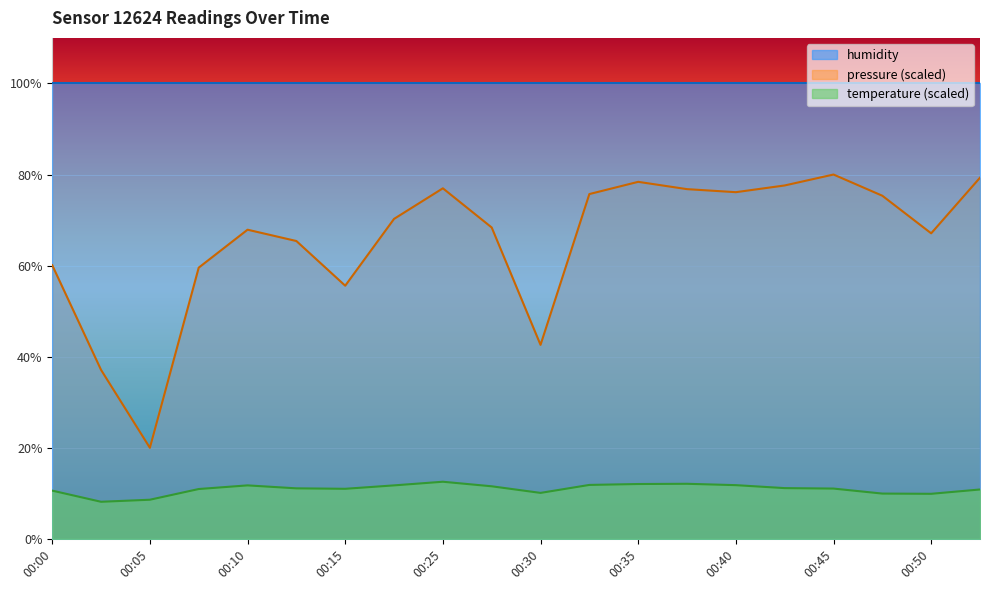

True or false: temperature and pressure intersect in this chart.

False